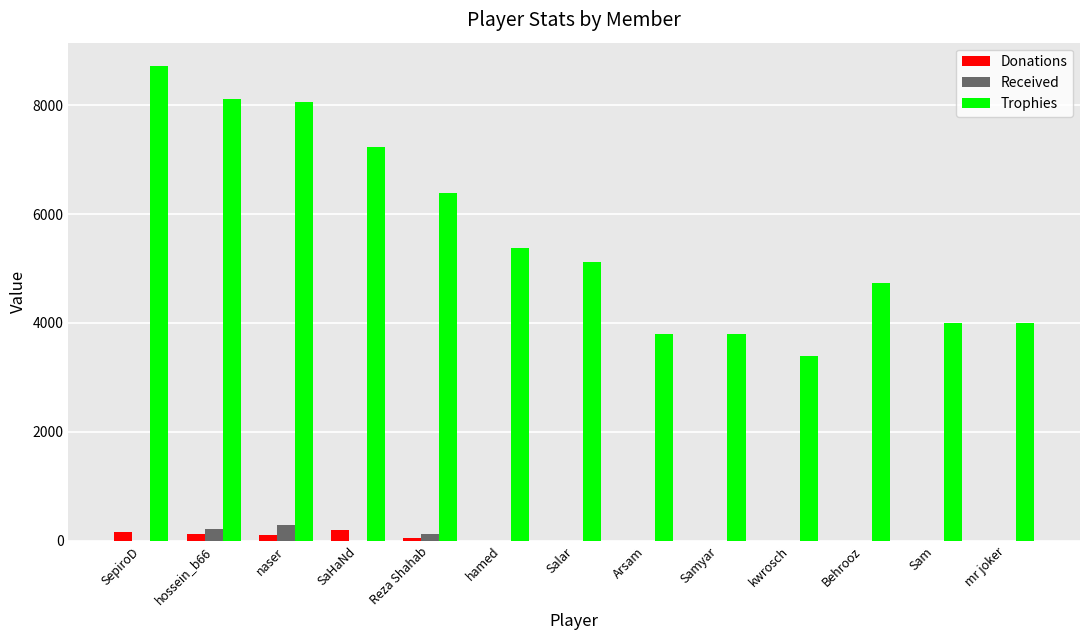

The value of Received at hamed is 0. True or false?

True